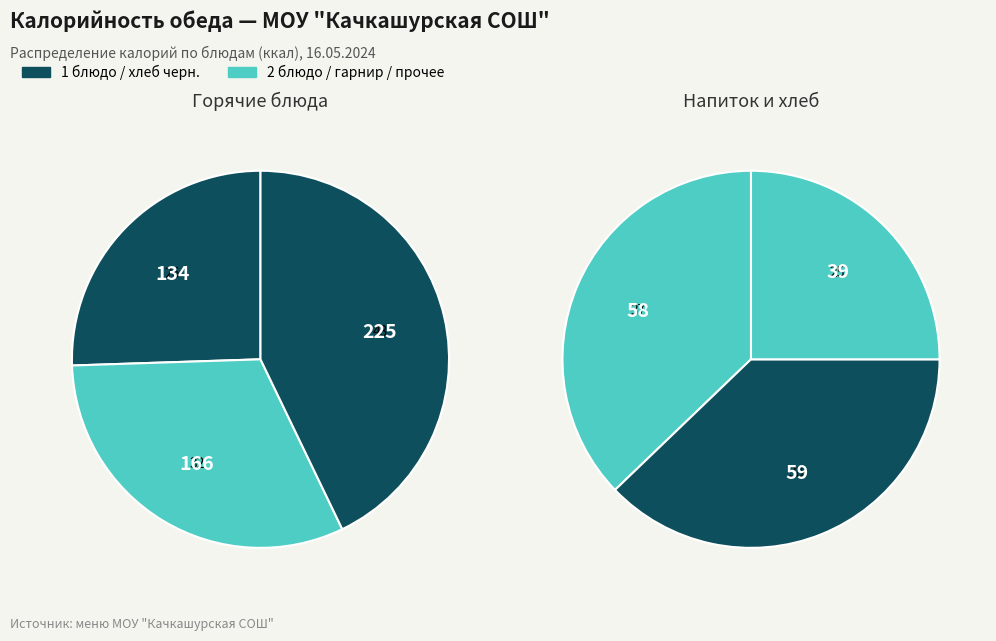

Is it true that Рис припущенный is 43% of the pie?

False